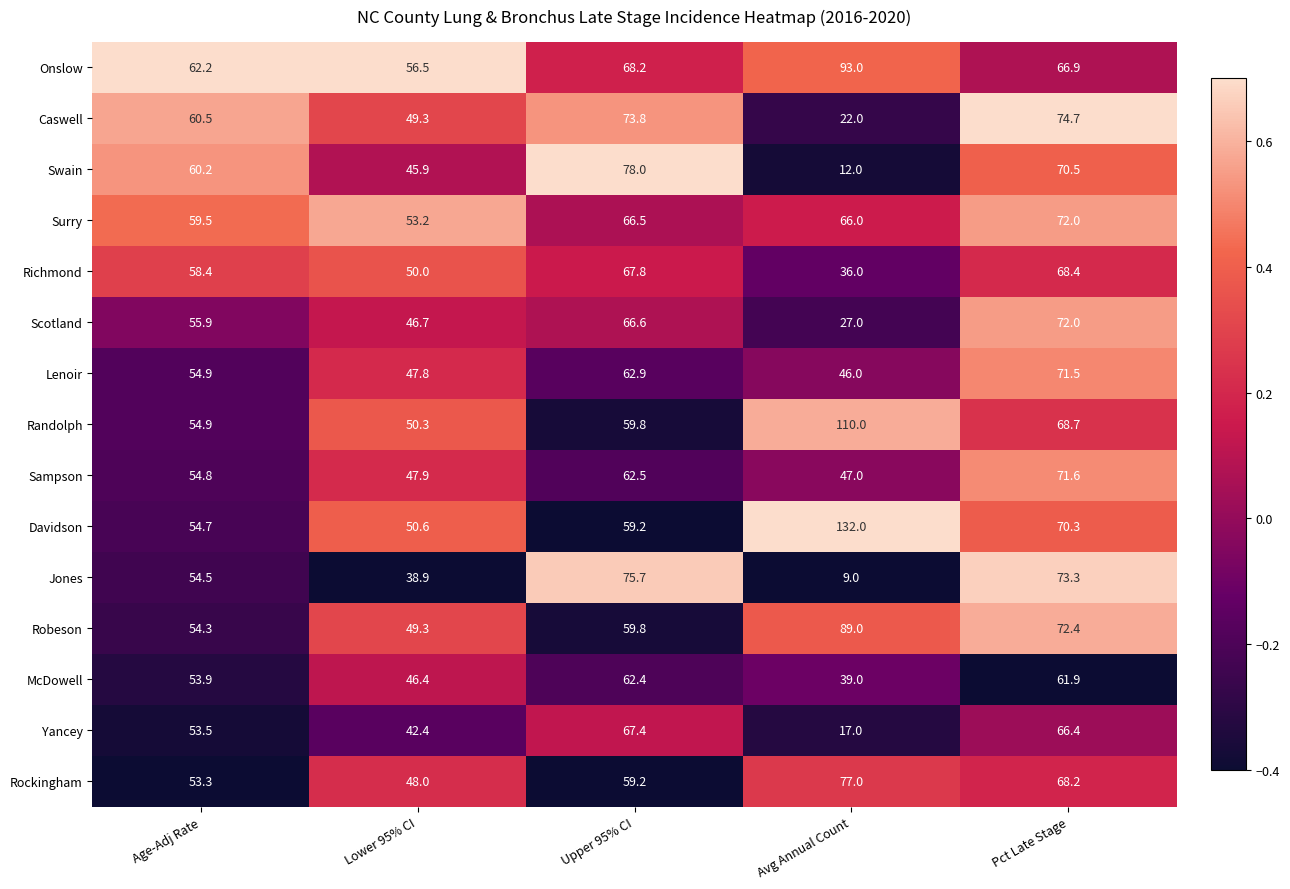

How many distinct data groups are displayed?

15